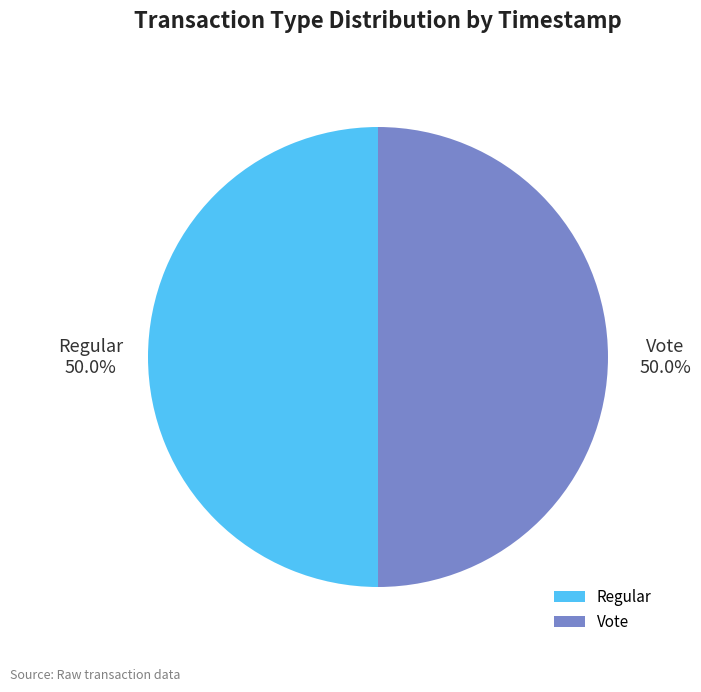

Do Regular and Vote together represent more than half of the pie?

Yes